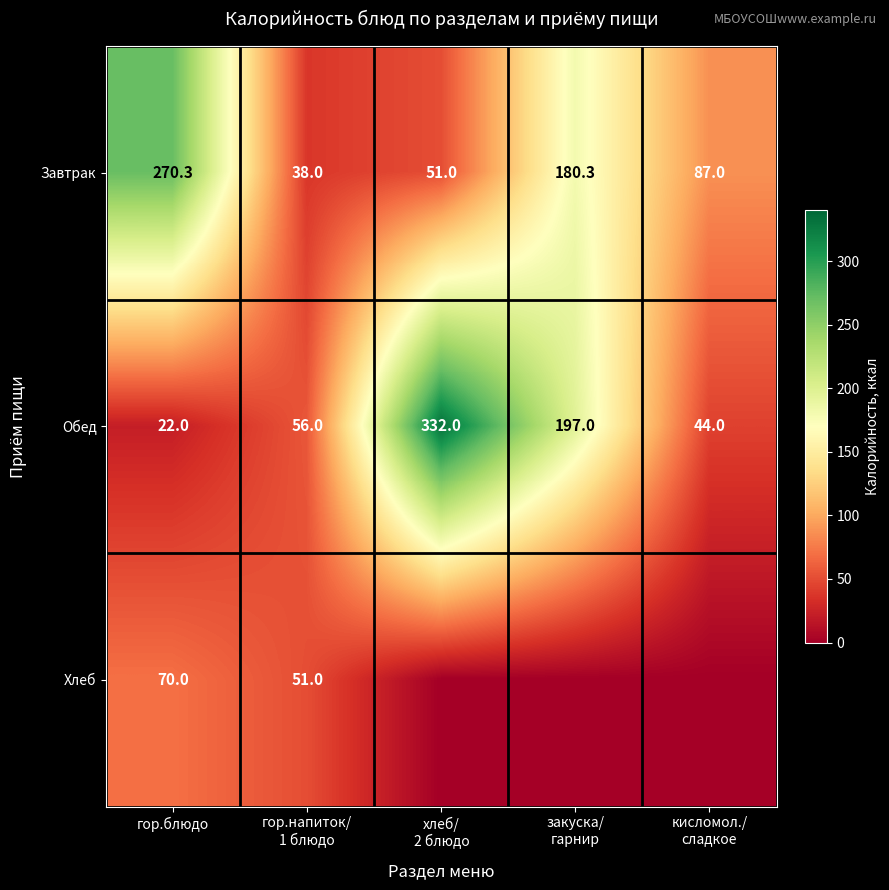

Is it true that Завтрак equals 270.3 at гор.блюдо?

True